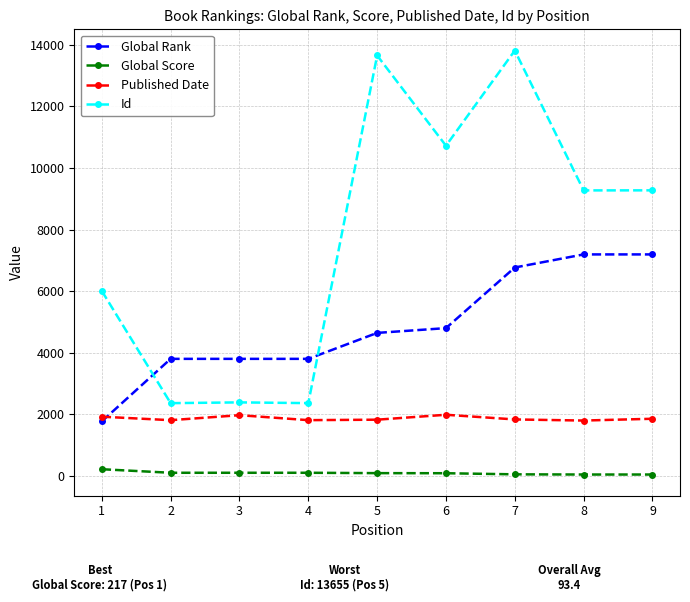

What is the difference between the maximum and second lowest values in the Global Rank series?

3392